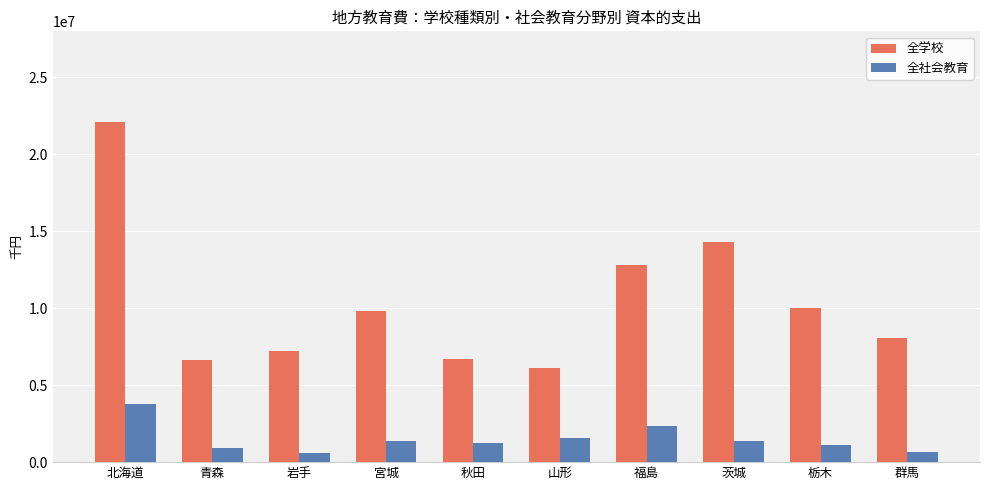

Rank the series by their average value, from highest to lowest.

全学校, 全社会教育